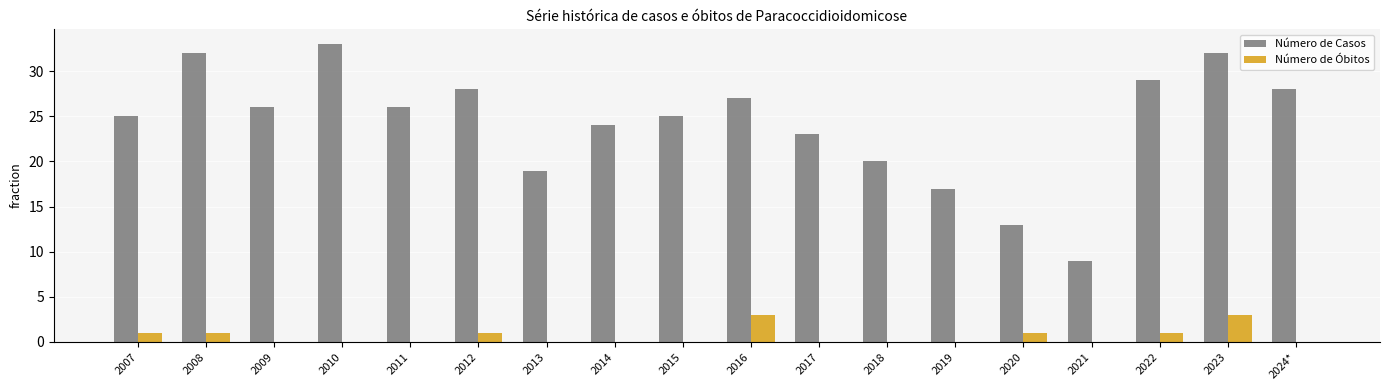

Between 2008 and 2014, which series saw the biggest shift?

Número de Casos